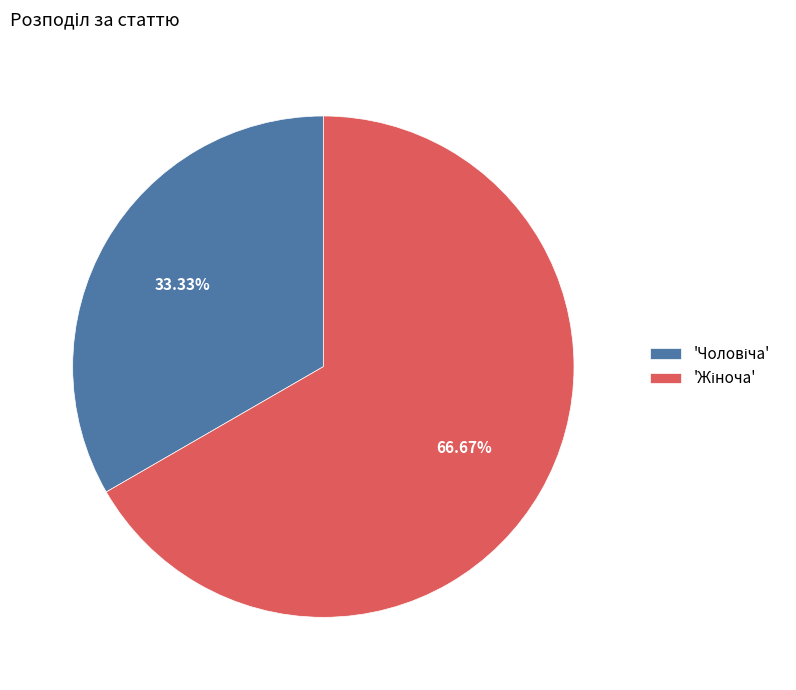

Which category accounts for the majority?

Жіноча